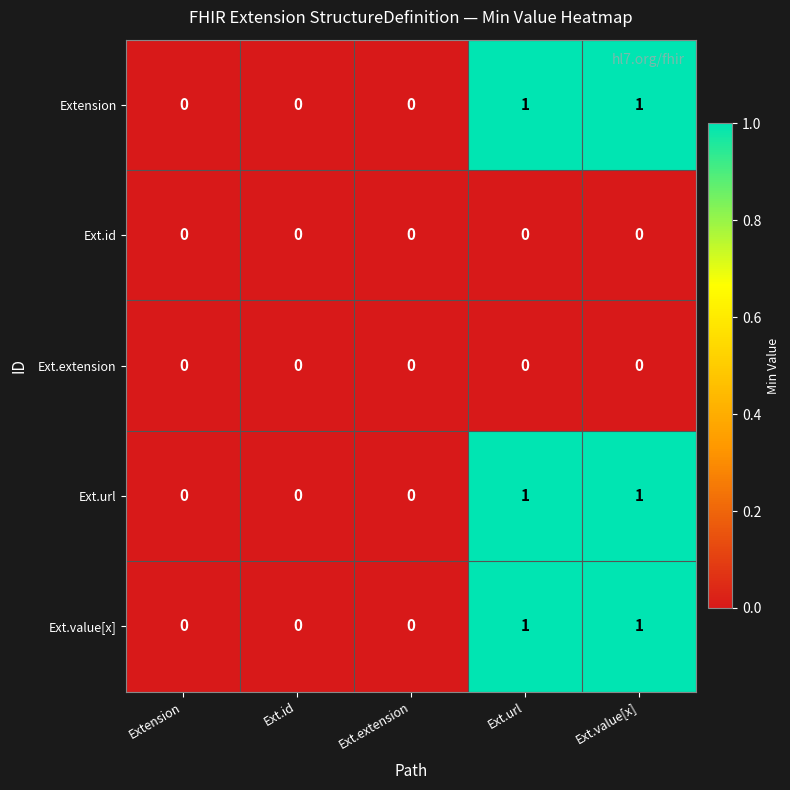

The Ext.url series shows 0 at Ext.id. True or false?

True